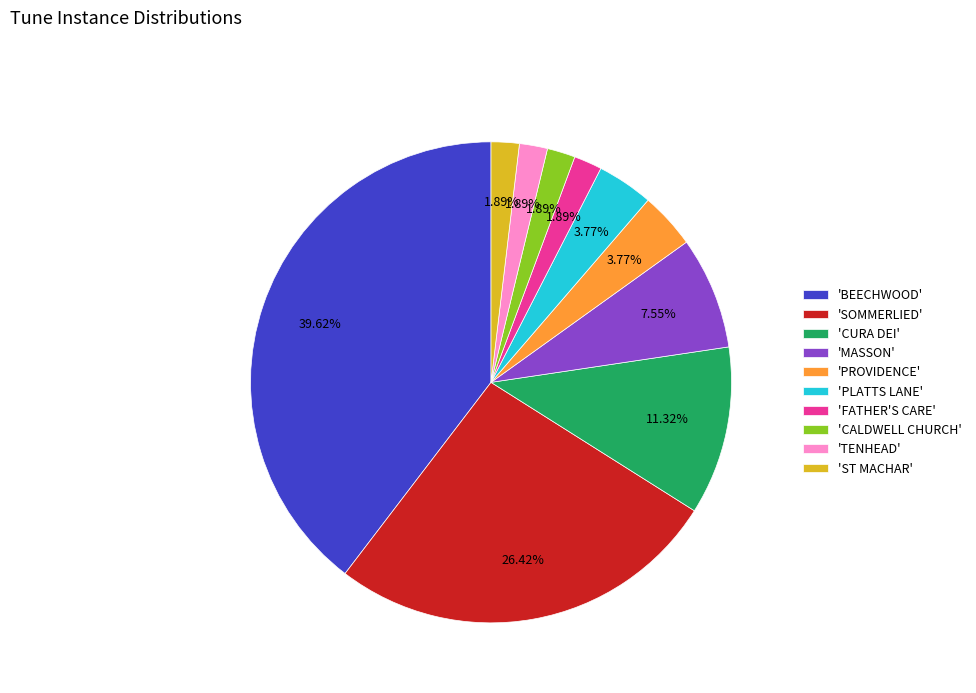

Does 'CALDWELL CHURCH' represent more than half of the total?

No